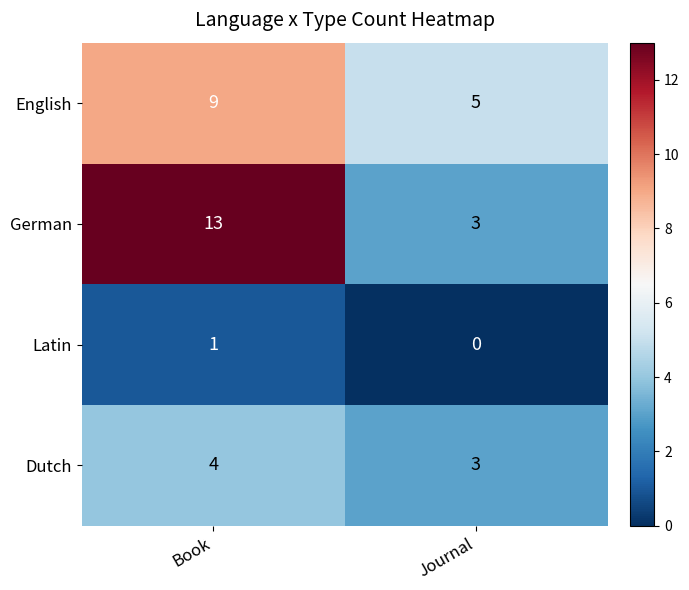

What is the average value of the German series?

8